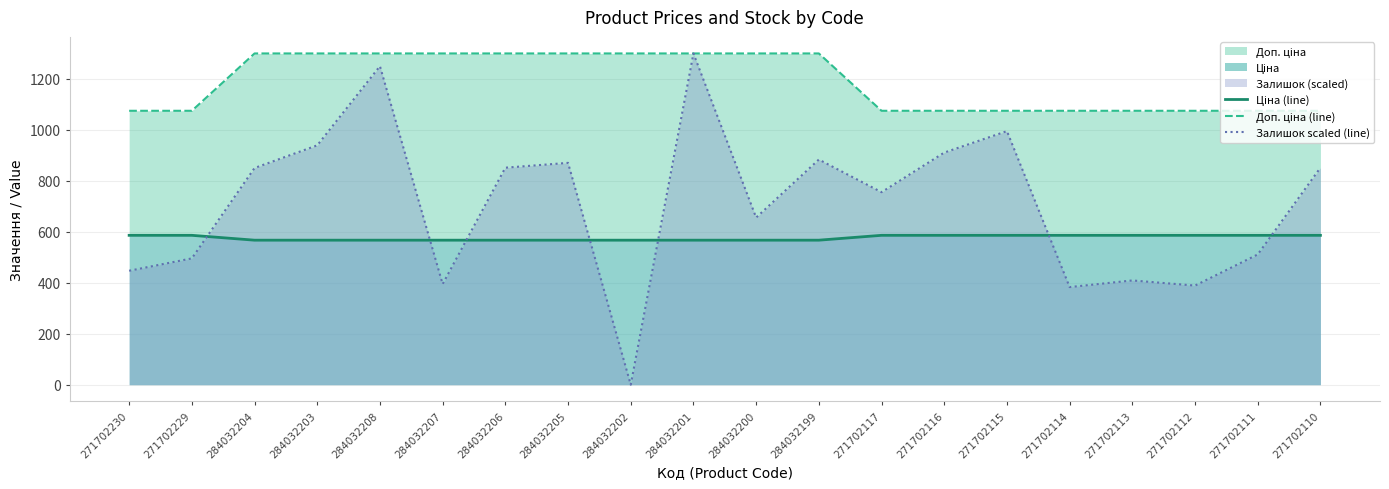

What is the difference between the highest and lowest values at 271702230?

627.1